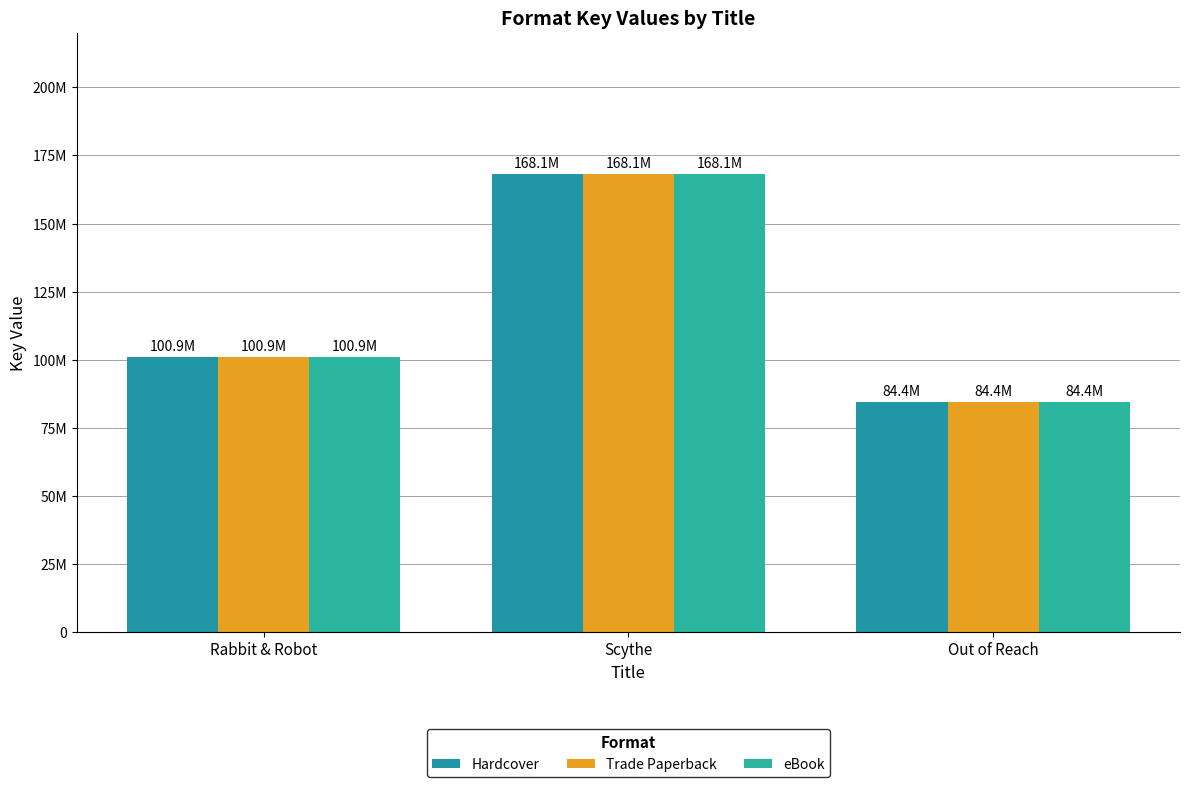

What is the difference between the Hardcover values at Rabbit & Robot and Scythe?

67209112